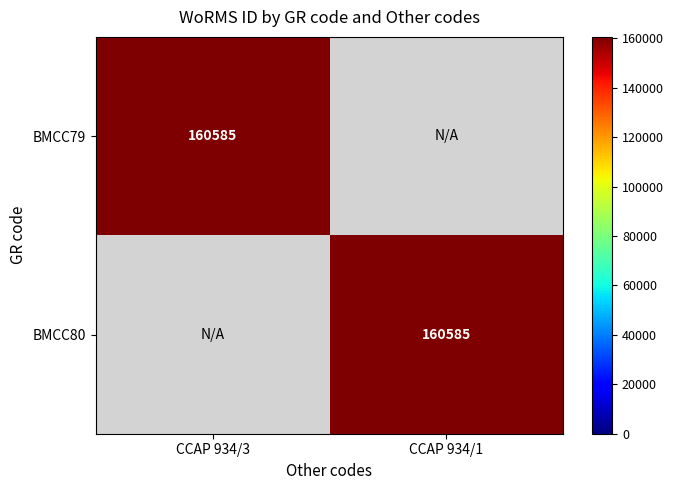

At which category is the sum across all series the highest?

CCAP 934/3